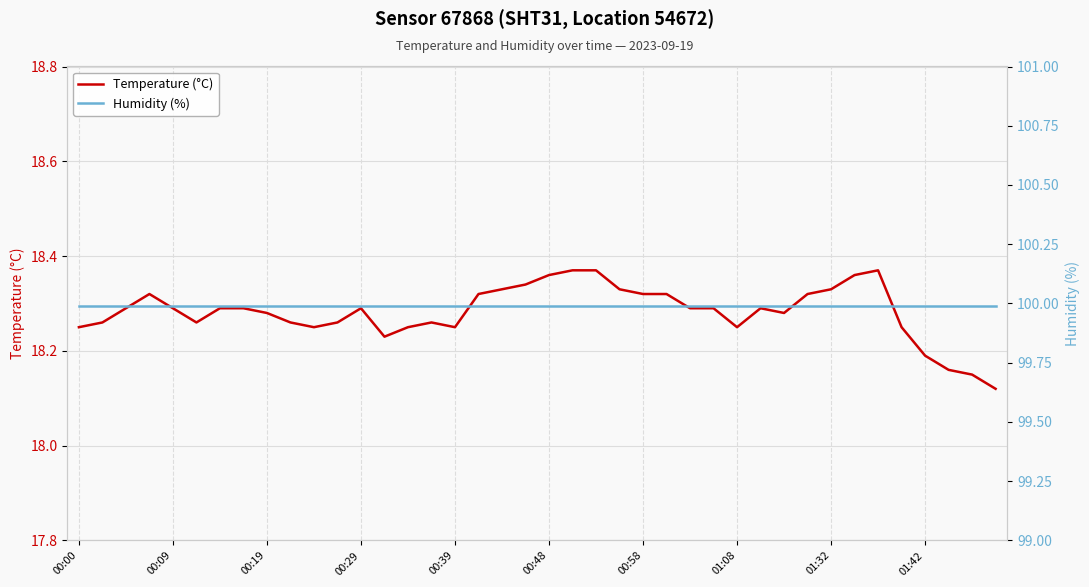

The Temperature (°C) series shows 11.7 at 10. True or false?

False